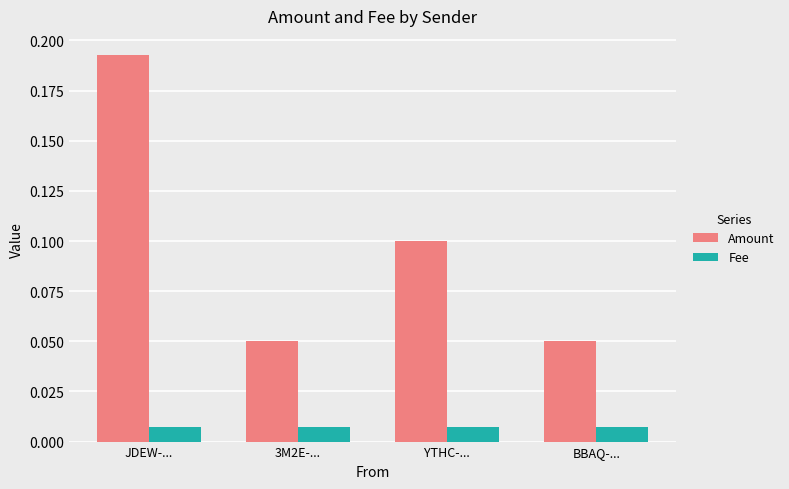

Which series has the largest total across all categories?

Amount